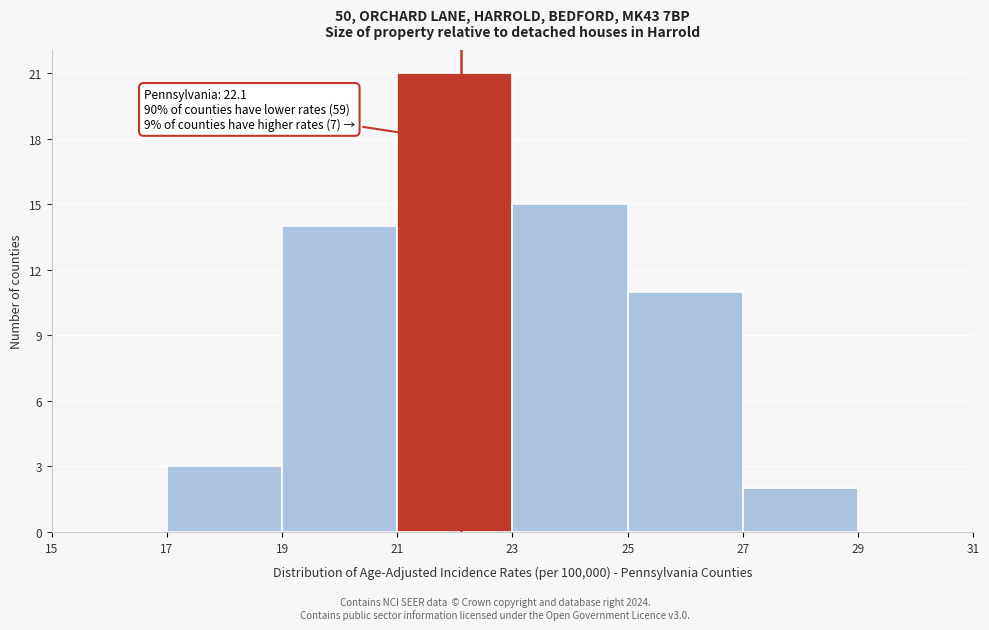

Which range on the x-axis has the tallest bar?

21 to 23